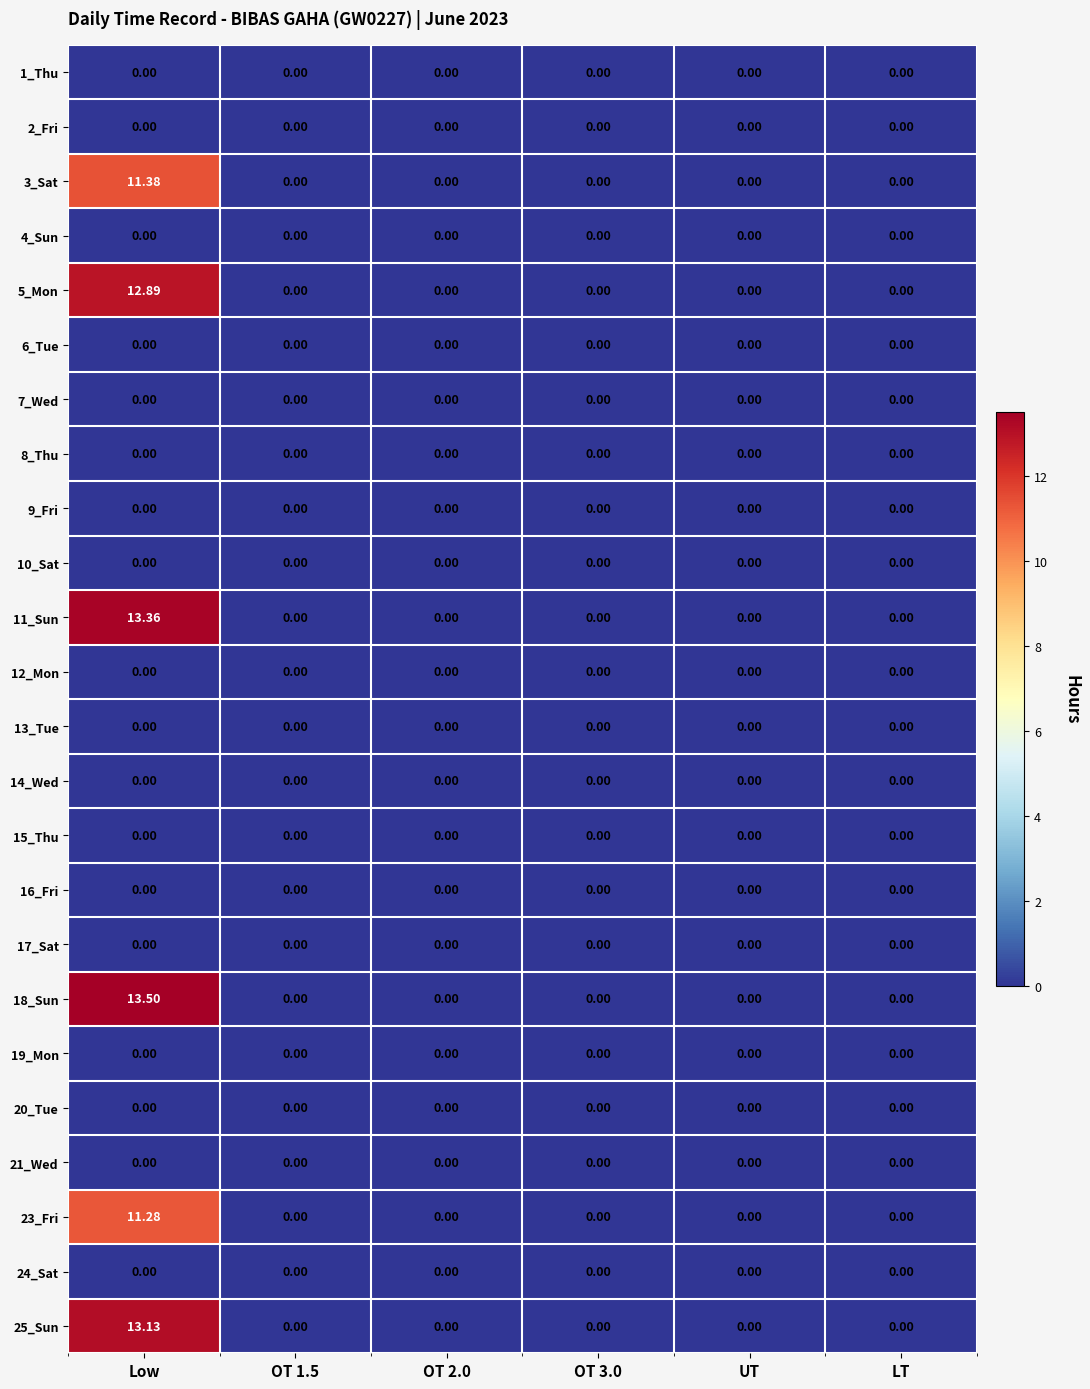

At which category is the sum across all series the highest?

Low